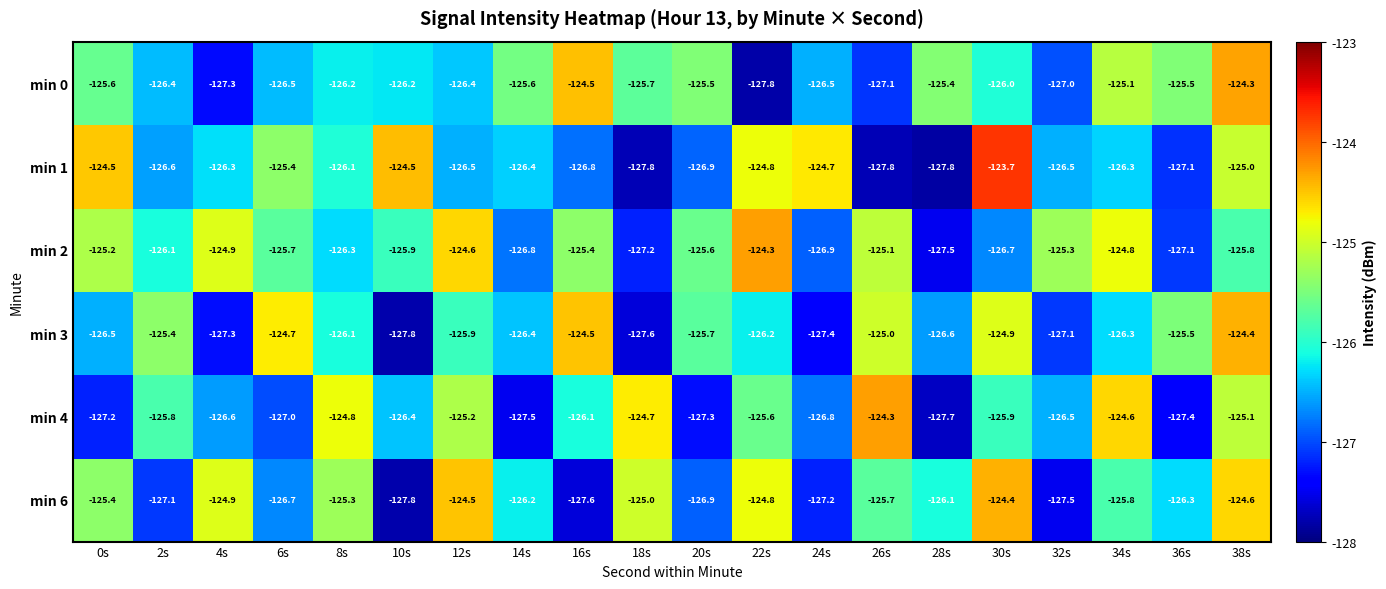

What is the approximate value of min 0 at 30s?

-126.0